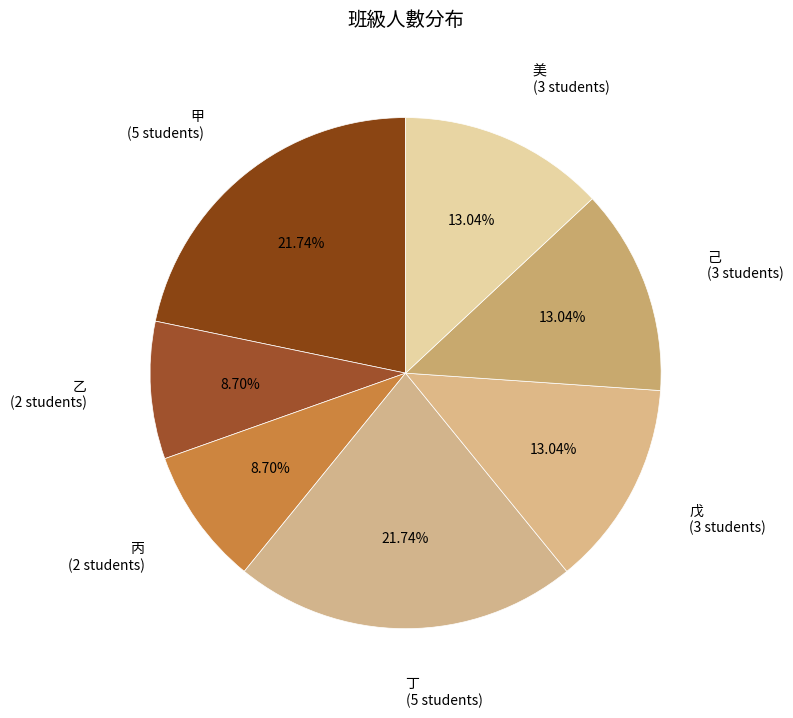

To the nearest percent, what portion does 美 represent?

13%